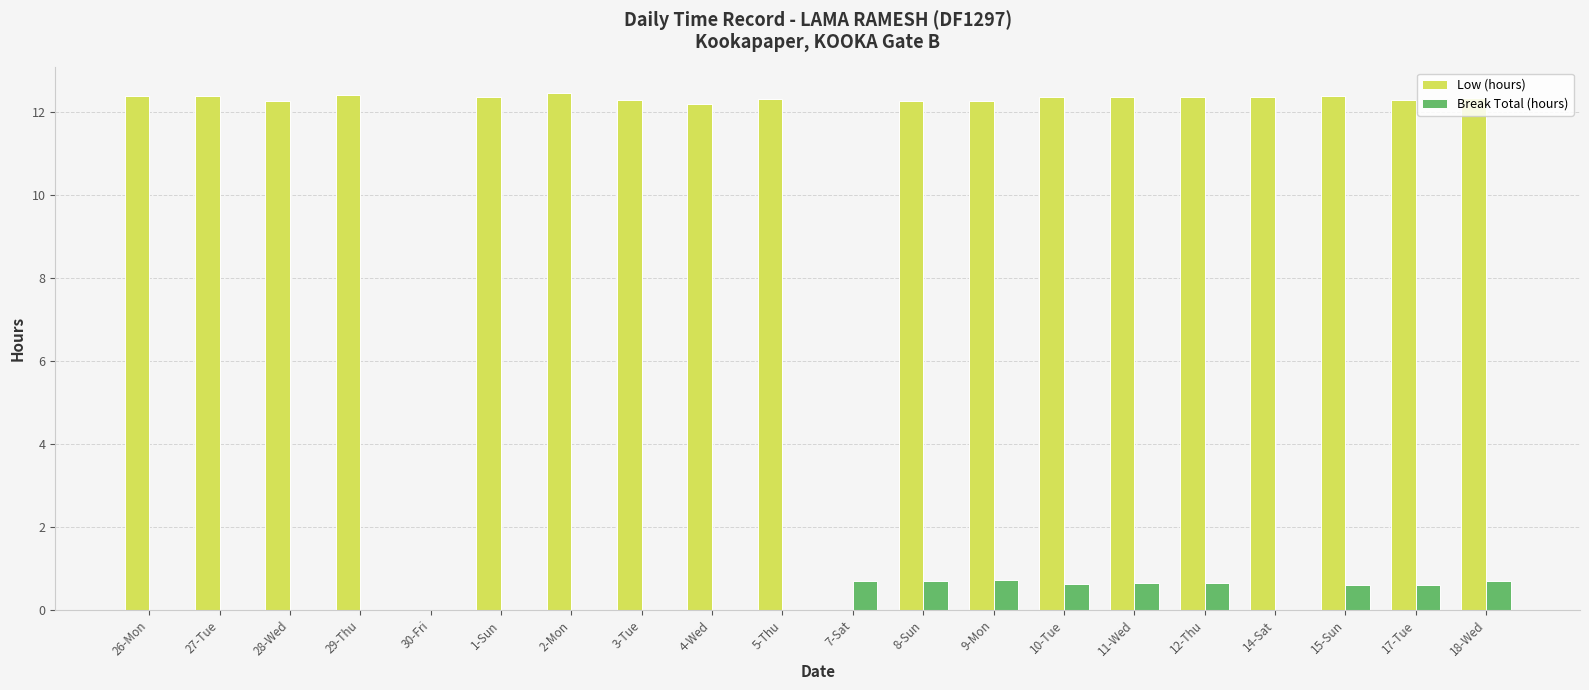

Between 26-Mon and 7-Sat, which series saw the biggest shift?

Low (hours)